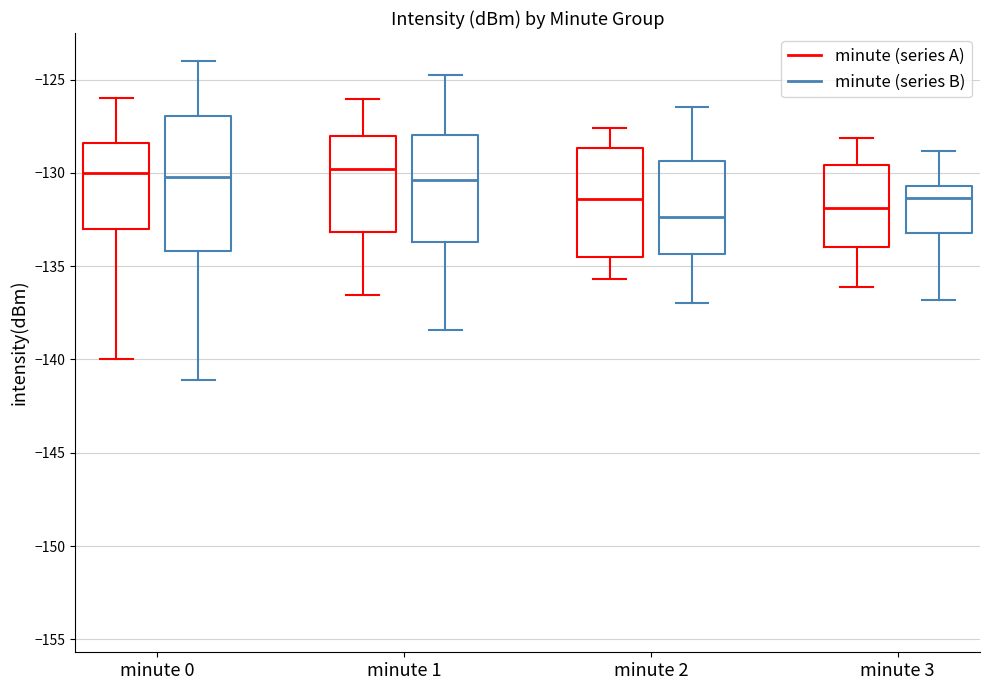

Reading left to right, read every box against the y-axis: the position of its median line, the range the box covers, and the ends of its whiskers. The values are not printed on the chart, so give them approximately, as read against the axis.

minute 0 (minute (series A)): median -130.0, box -133.0 to -128.5, whiskers -140.0 to -126.0
minute 0 (minute (series B)): median -130.0, box -134.0 to -127.0, whiskers -141.0 to -124.0
minute 1 (minute (series A)): median -130.0, box -133.0 to -128.0, whiskers -136.5 to -126.0
minute 1 (minute (series B)): median -130.5, box -133.5 to -128.0, whiskers -138.5 to -124.5
minute 2 (minute (series A)): median -131.5, box -134.5 to -128.5, whiskers -135.5 to -127.5
minute 2 (minute (series B)): median -132.5, box -134.5 to -129.5, whiskers -137.0 to -126.5
minute 3 (minute (series A)): median -132.0, box -134.0 to -129.5, whiskers -136.0 to -128.0
minute 3 (minute (series B)): median -131.5, box -133.0 to -130.5, whiskers -137.0 to -129.0